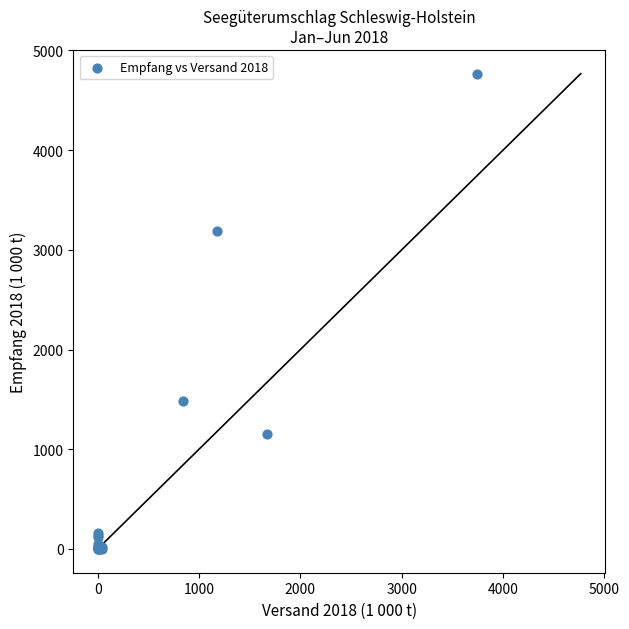

What Y value in the scatter plot is closest to 2382?

3188.3